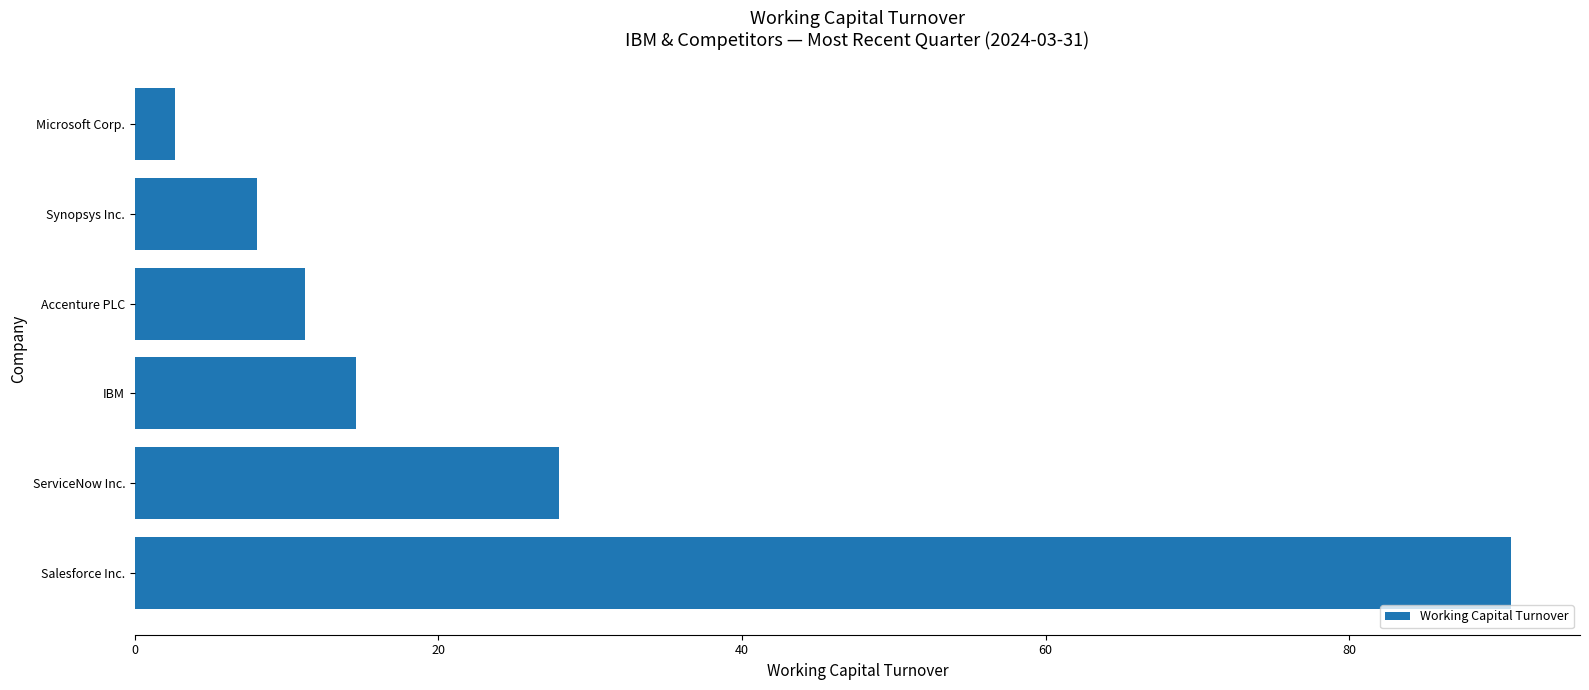

Reading bottom to top, list all the values displayed in this chart.

90.7	28.0	14.6	11.2	8.0	2.6